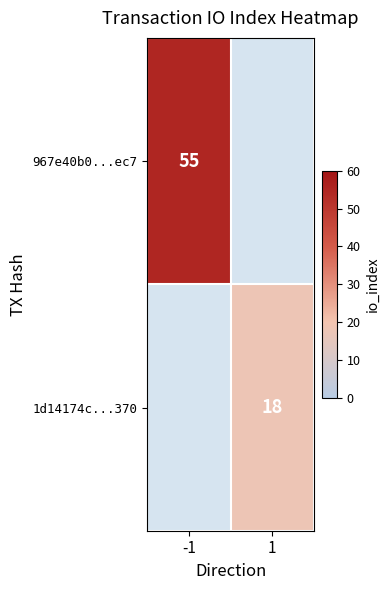

Is the value of 1d14174c...370 at 1 greater than the value of 967e40b0...ec7 at -1?

No